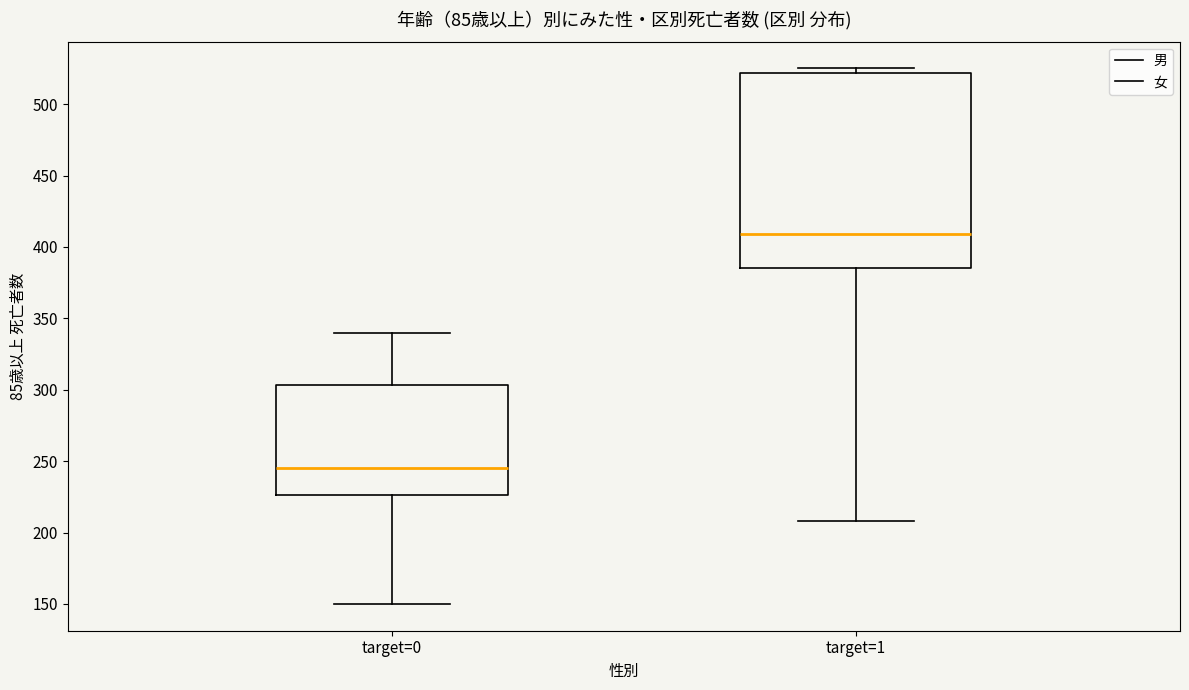

Which box's median line is the highest?

target=1